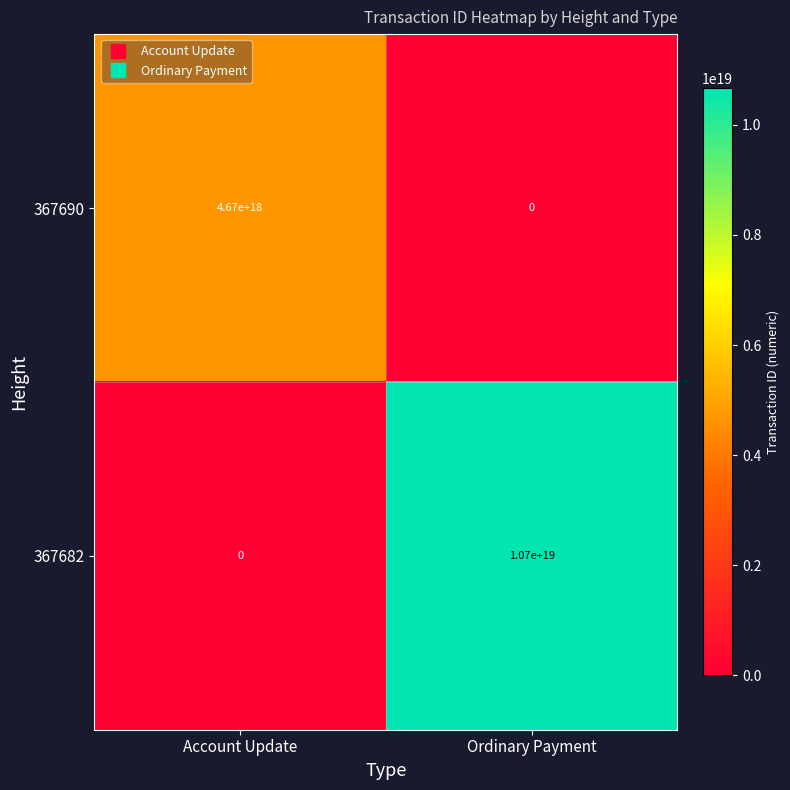

At which label does 367690 reach its minimum?

Ordinary Payment